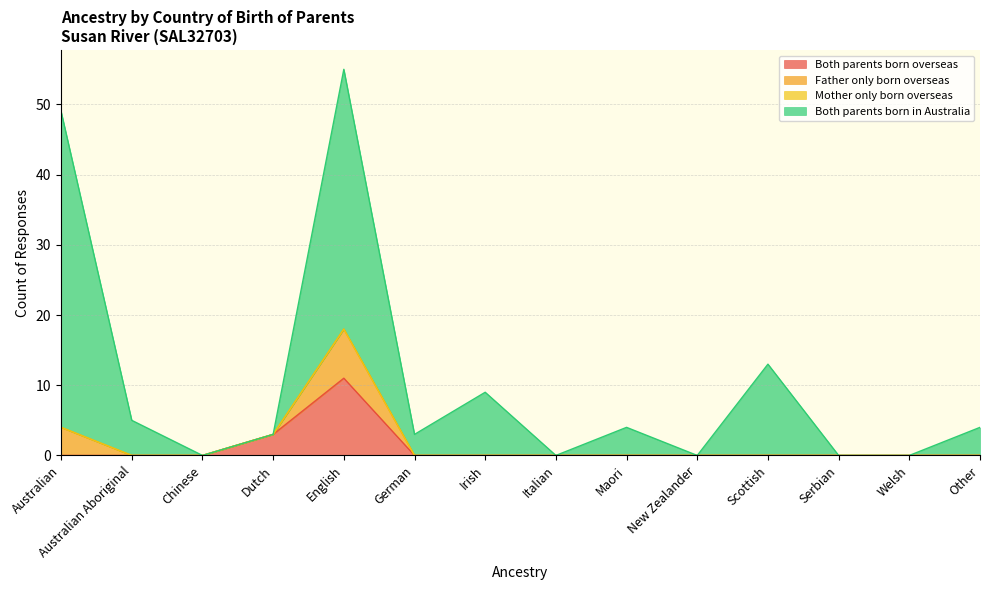

At which category does Both parents born in Australia reach its first local valley?

Chinese